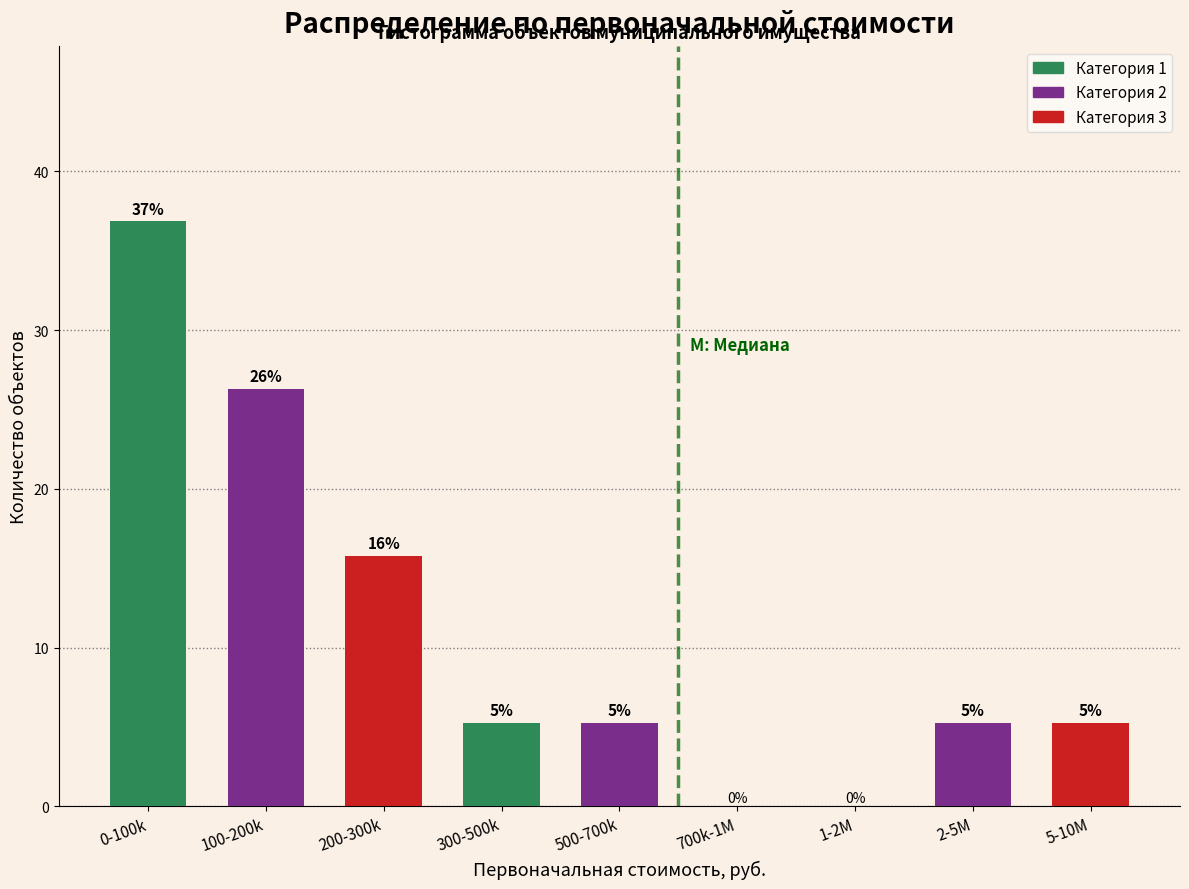

Are the bars horizontal?

No